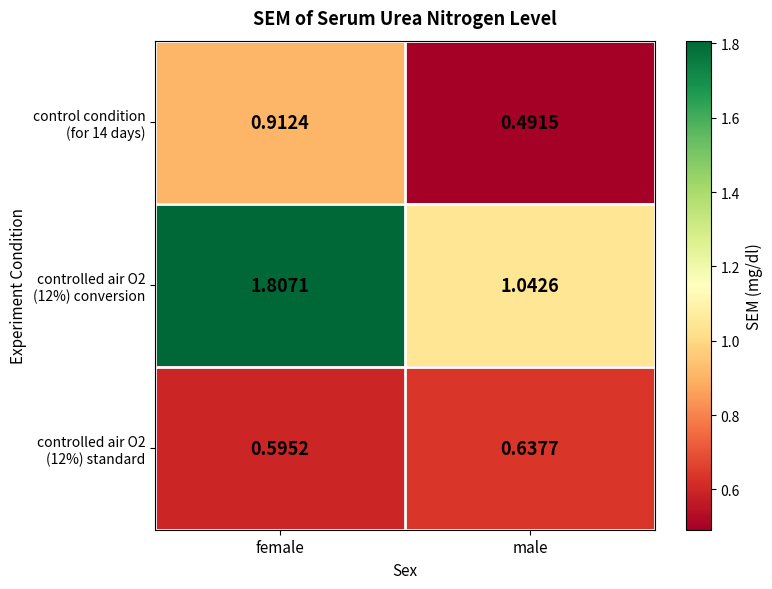

Count the number of categories in the chart.

2